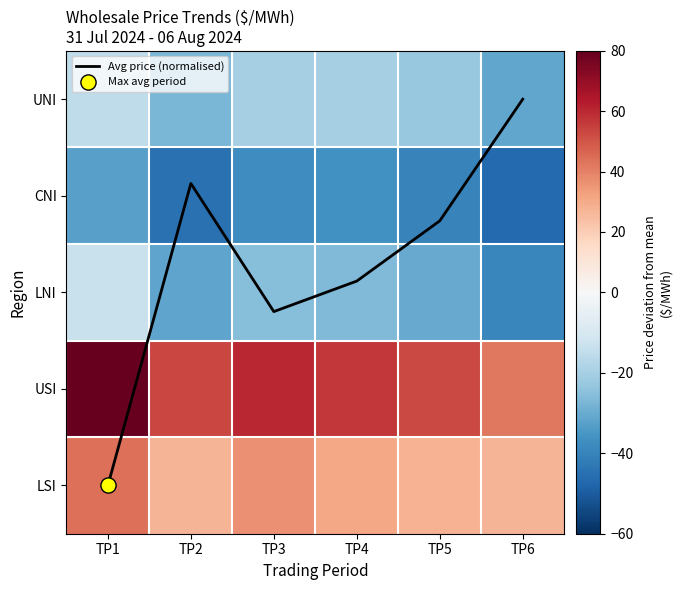

The UNI series shows -12.2 at TP3. True or false?

False